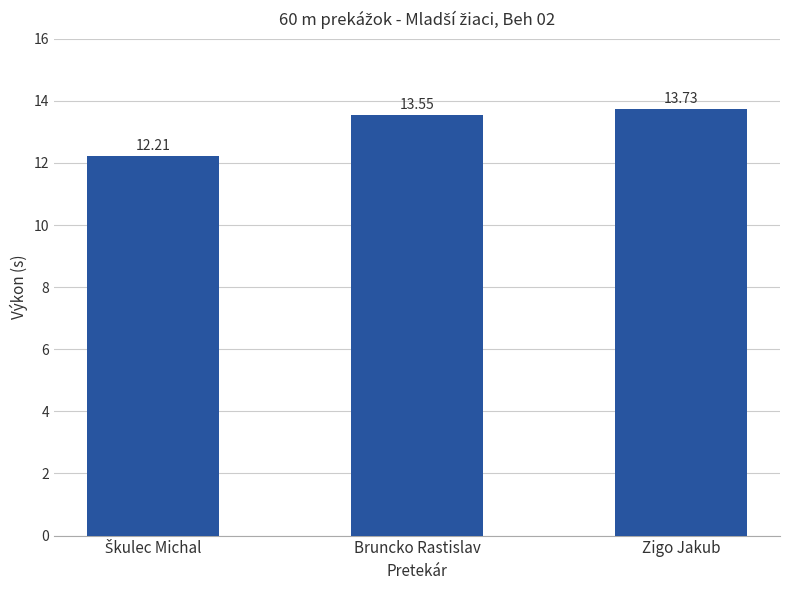

At which label does the data first exceed 13?

Bruncko Rastislav